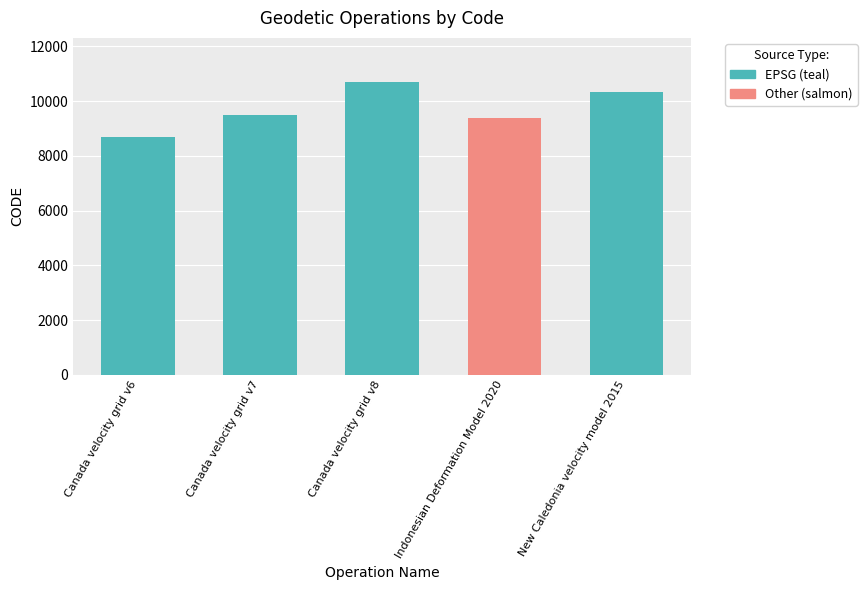

What value does the data have at Canada velocity grid v7, to the nearest 50?

9500